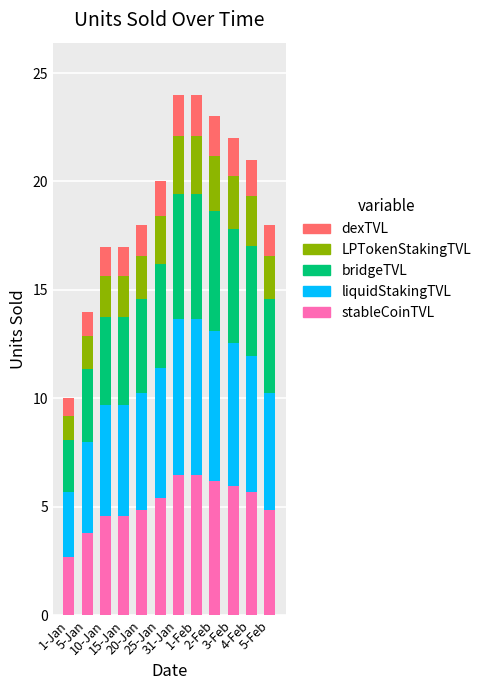

What is the difference between the maximum and minimum values in the stableCoinTVL series?

3.8